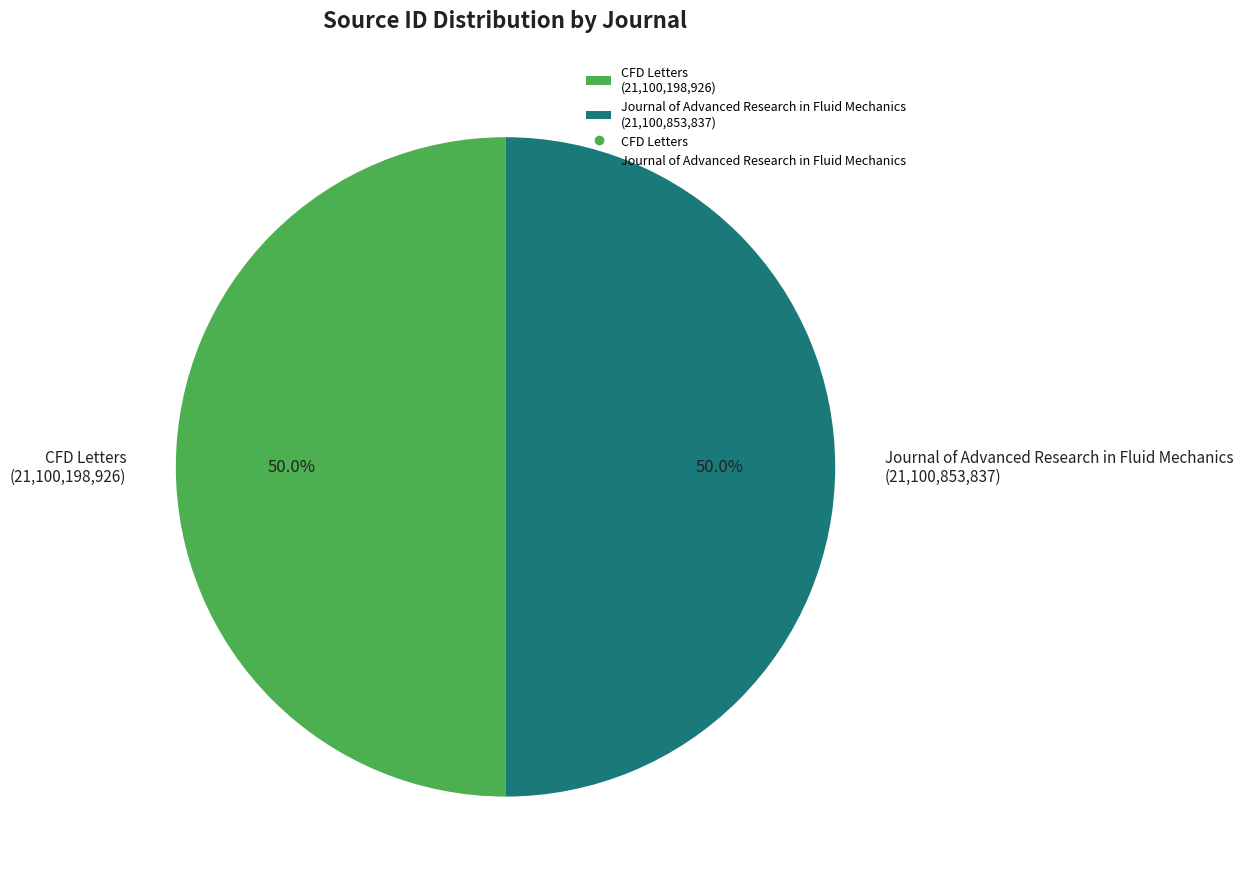

How many segments does this pie chart have?

2